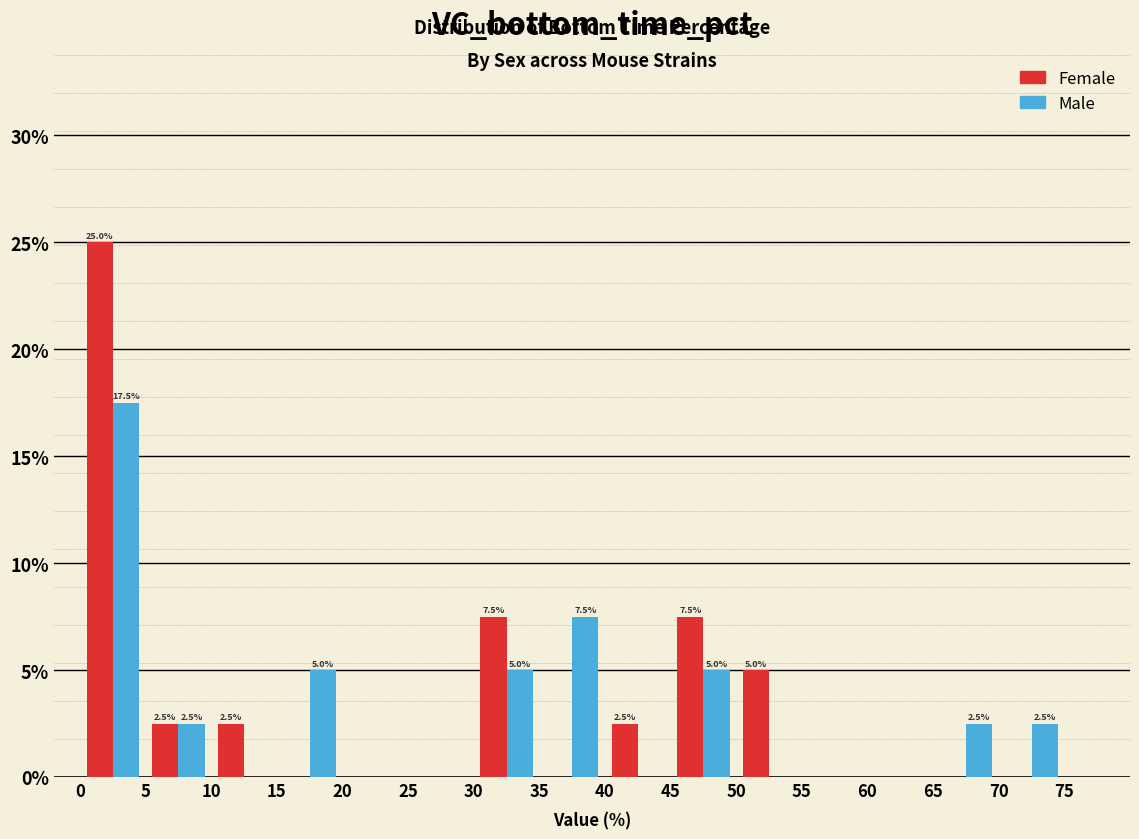

In the Male series, which range on the x-axis has the tallest bar?

0 to 5